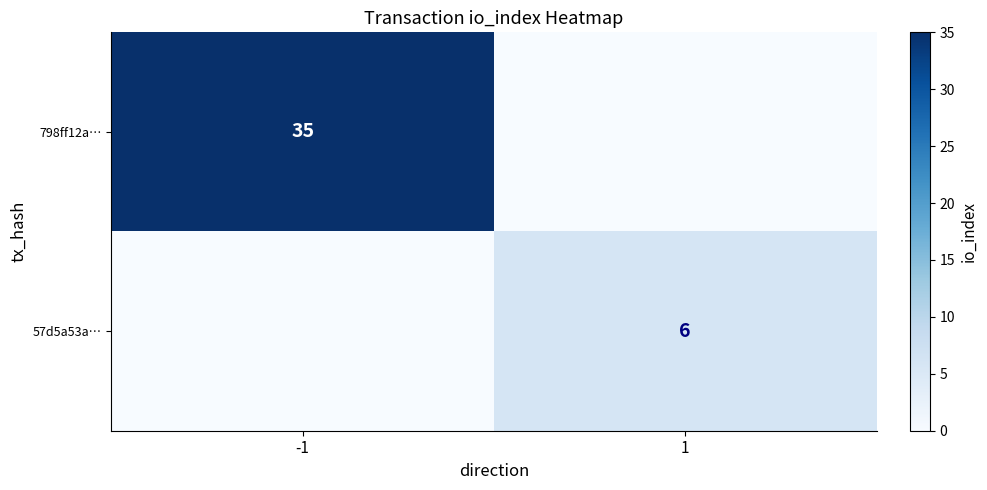

True or false: 57d5a53a… has a value of 6 at 1.

True